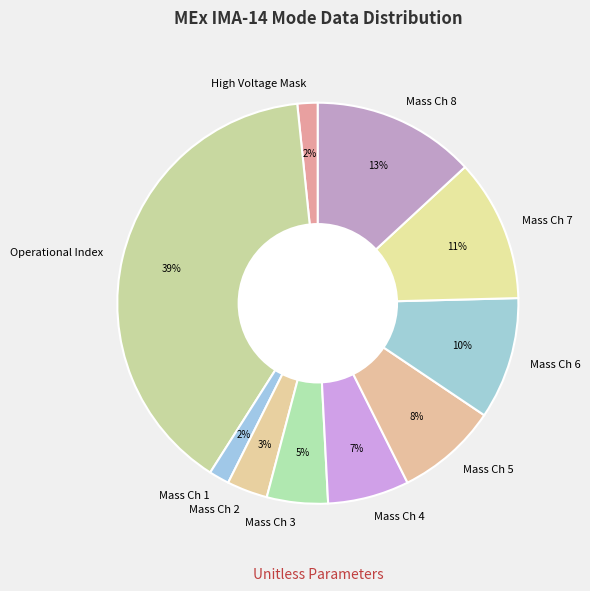

Is Operational Index the majority of the pie?

No